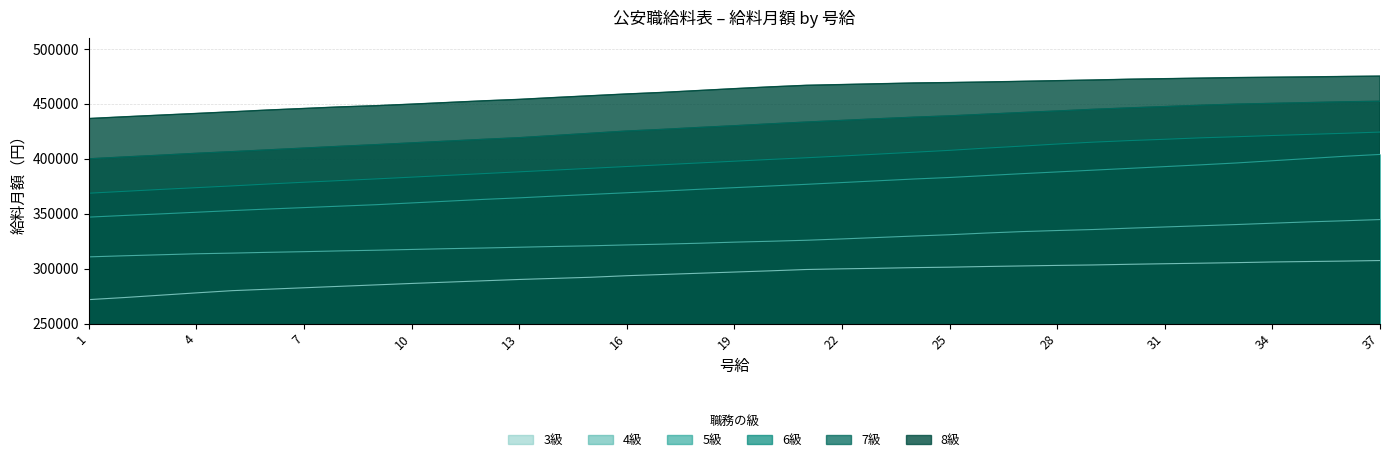

At how many categories does at least one series exceed 469966?

11